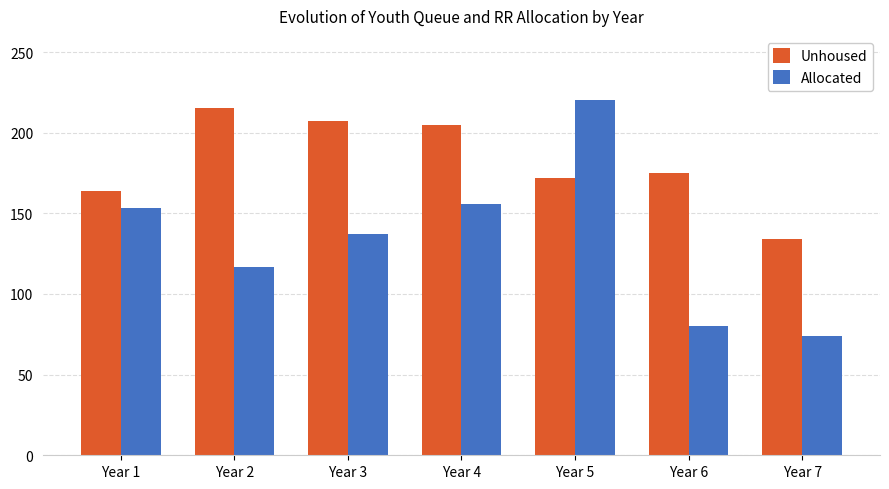

What is the value of the Unhoused bar at the 1st from the left?

164